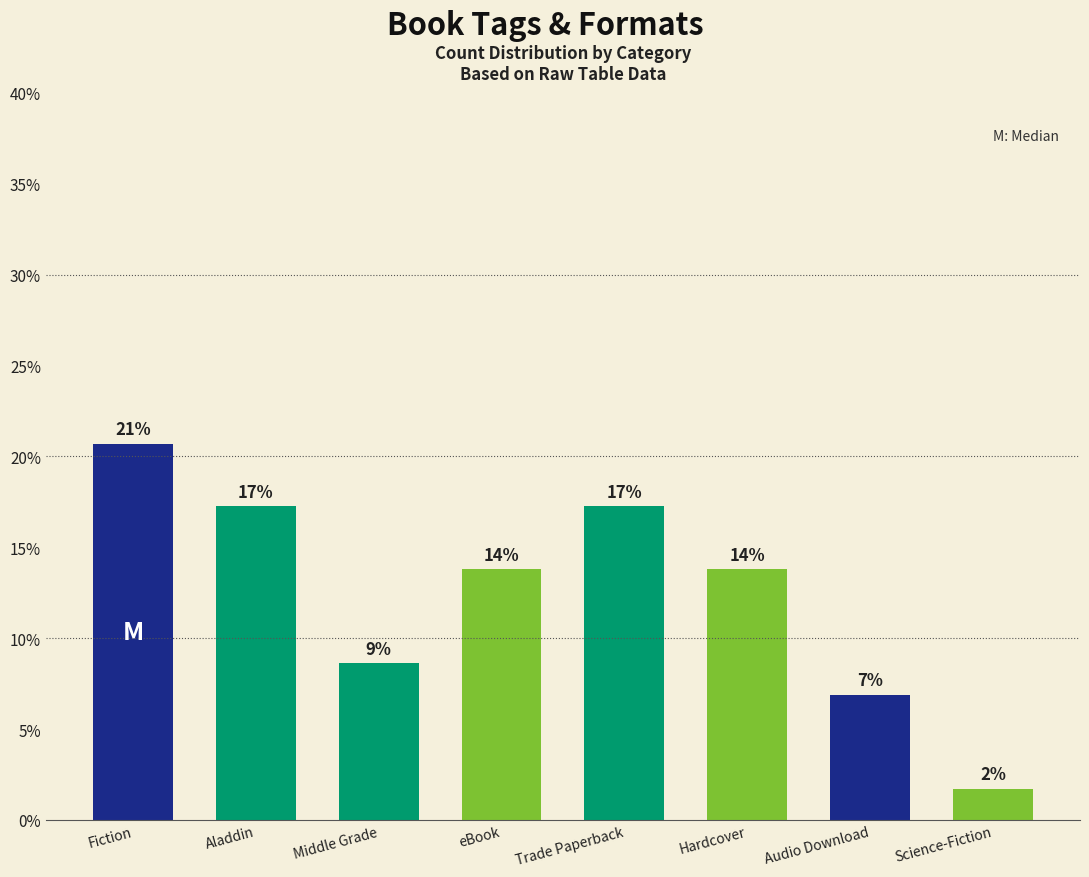

Are the bars horizontal?

No